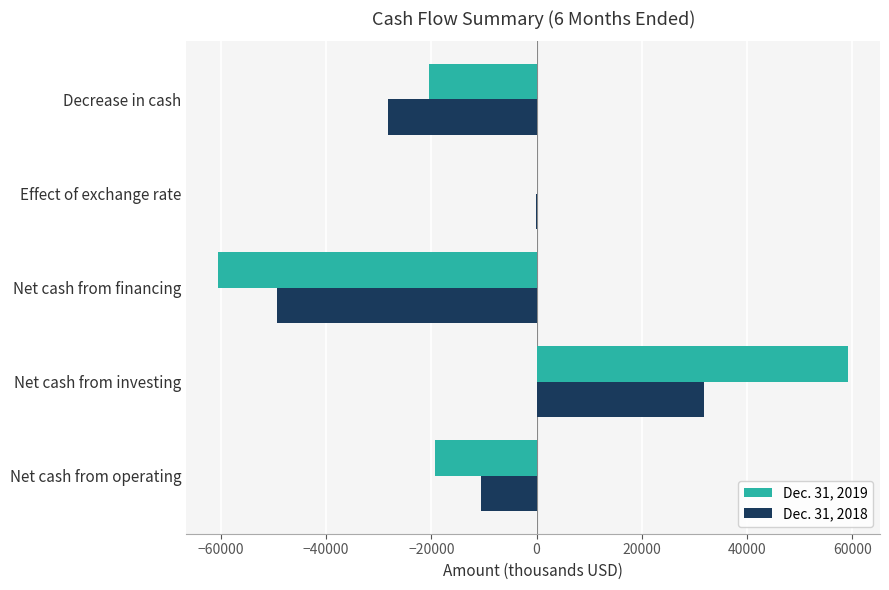

How many data points does each series have?

5